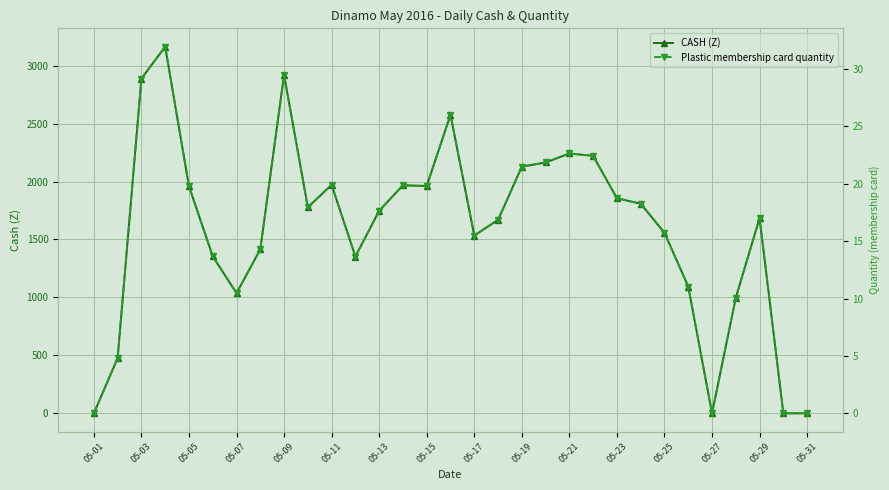

At how many categories does at least one series exceed 2567?

4